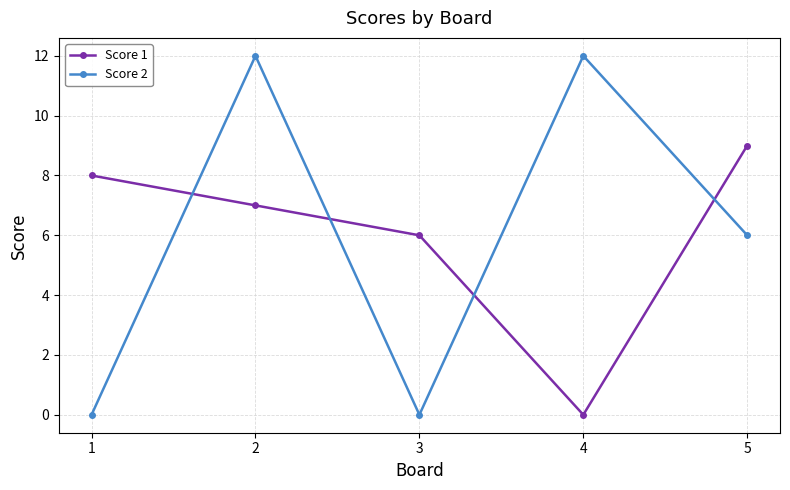

What are all the series names shown in the legend?

Score 1, Score 2